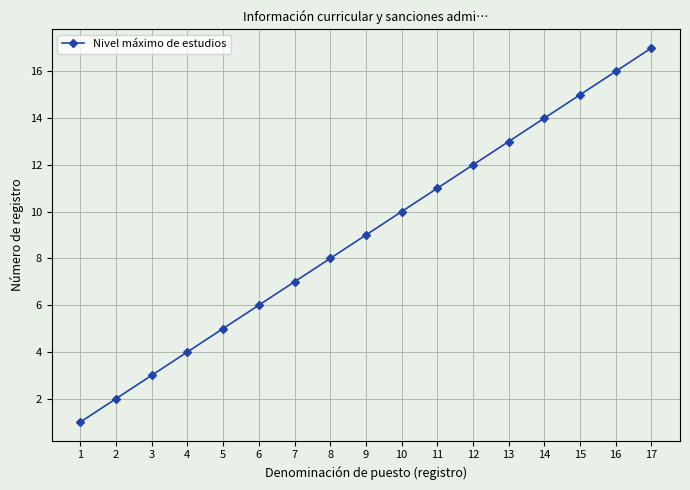

Between 17 and 6, which is larger?

17